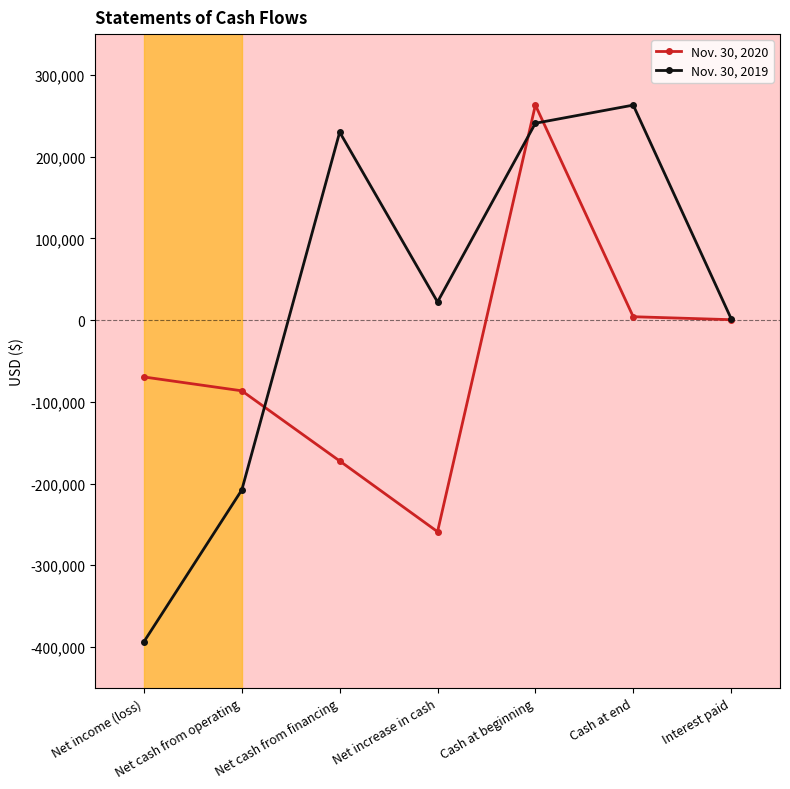

What is the minimum value shown in the chart?

-393560